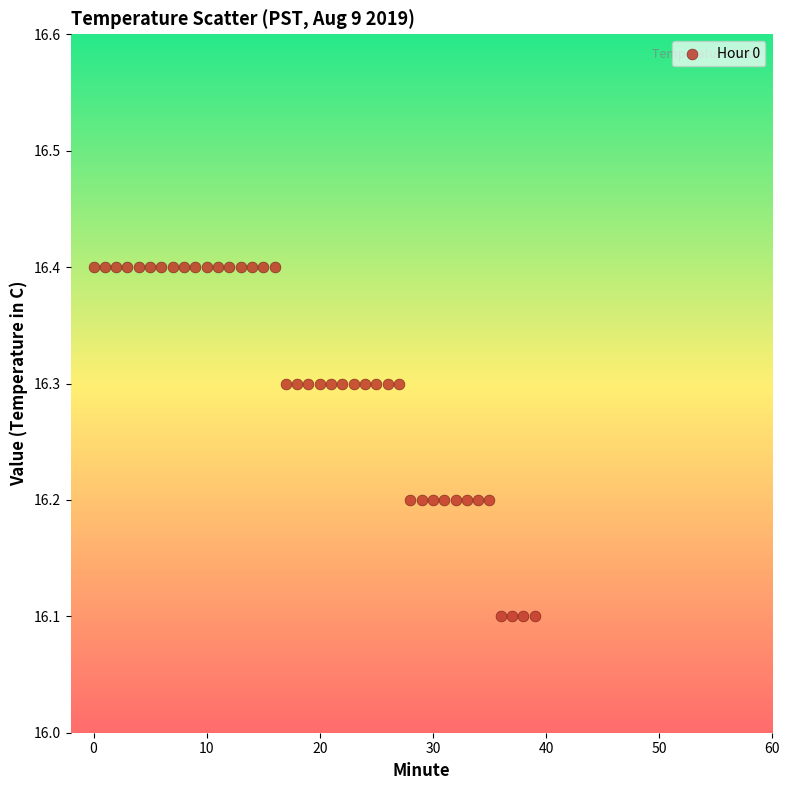

What is the range of Y values (max minus min)?

0.3